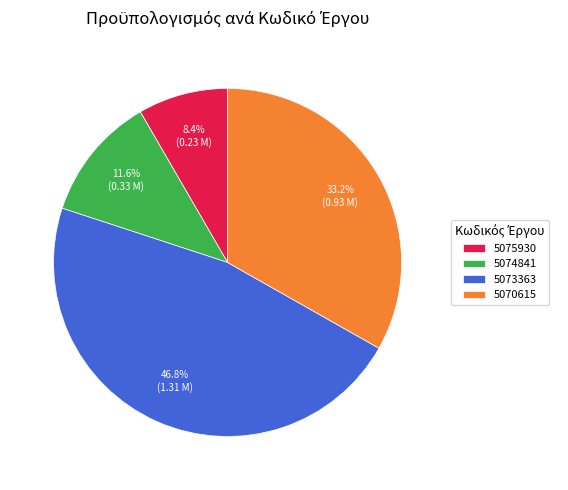

Combined, what portion of the pie is 5070615 and 5075930?

41.6%